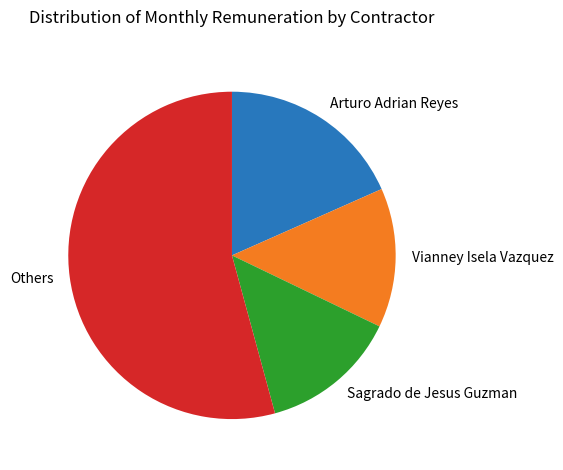

What is the largest slice in the pie chart?

Others